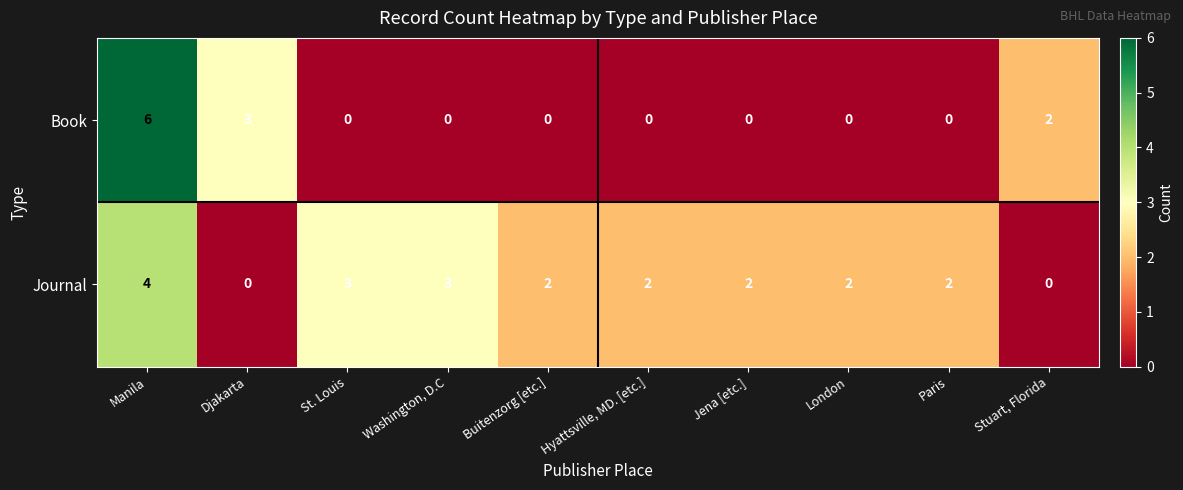

True or false: Journal has a value of 3 at St. Louis.

True